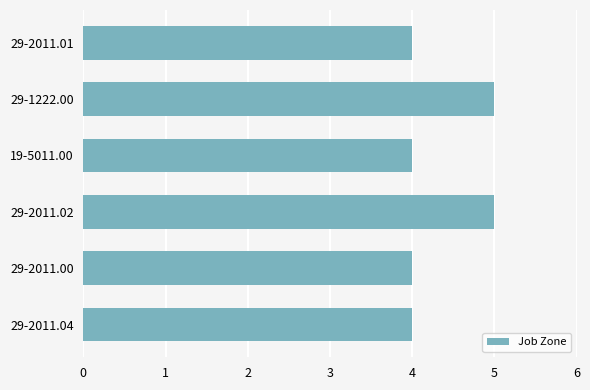

What is the maximum value shown in the chart?

5